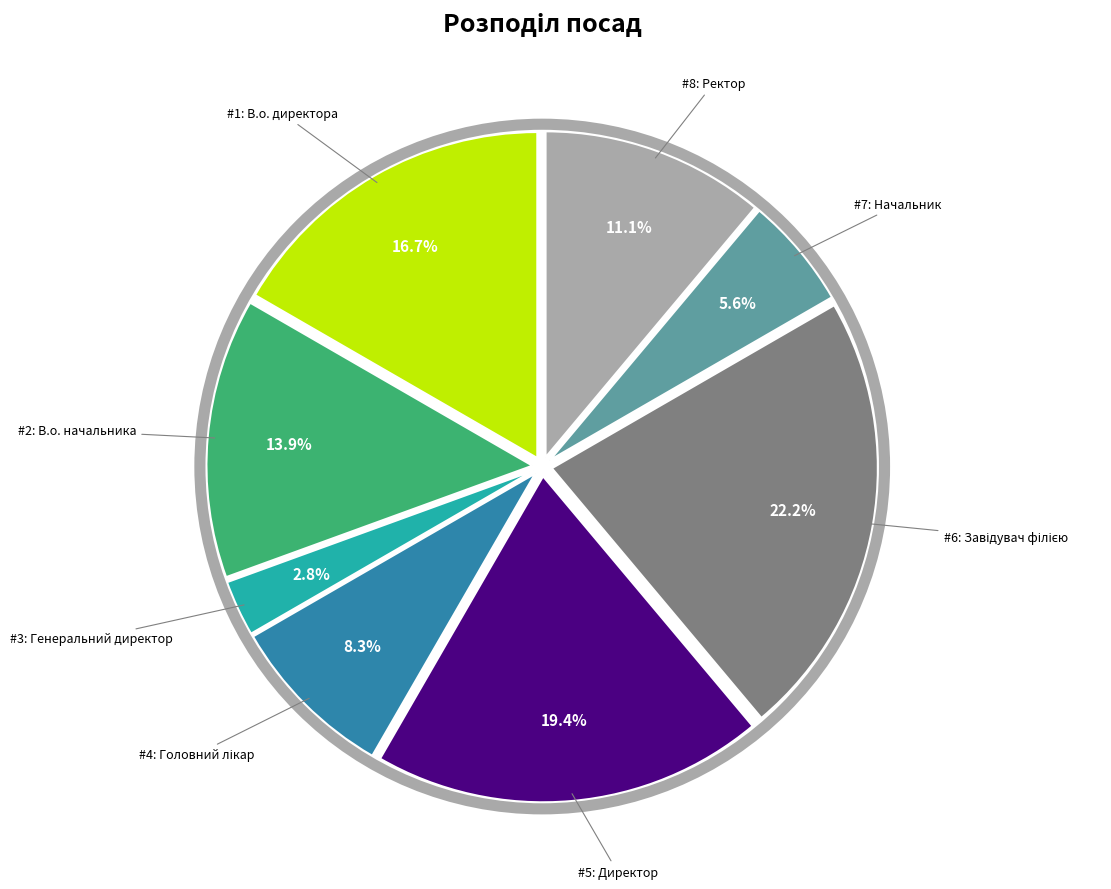

Is there any slice that represents more than half of the pie?

No